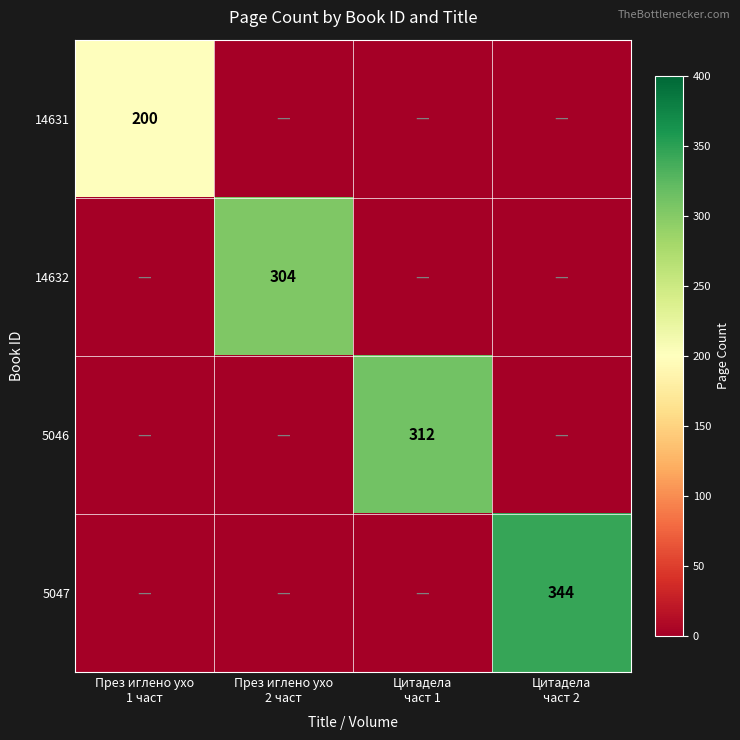

At which label does 5046 reach its peak?

Цитадела част 1